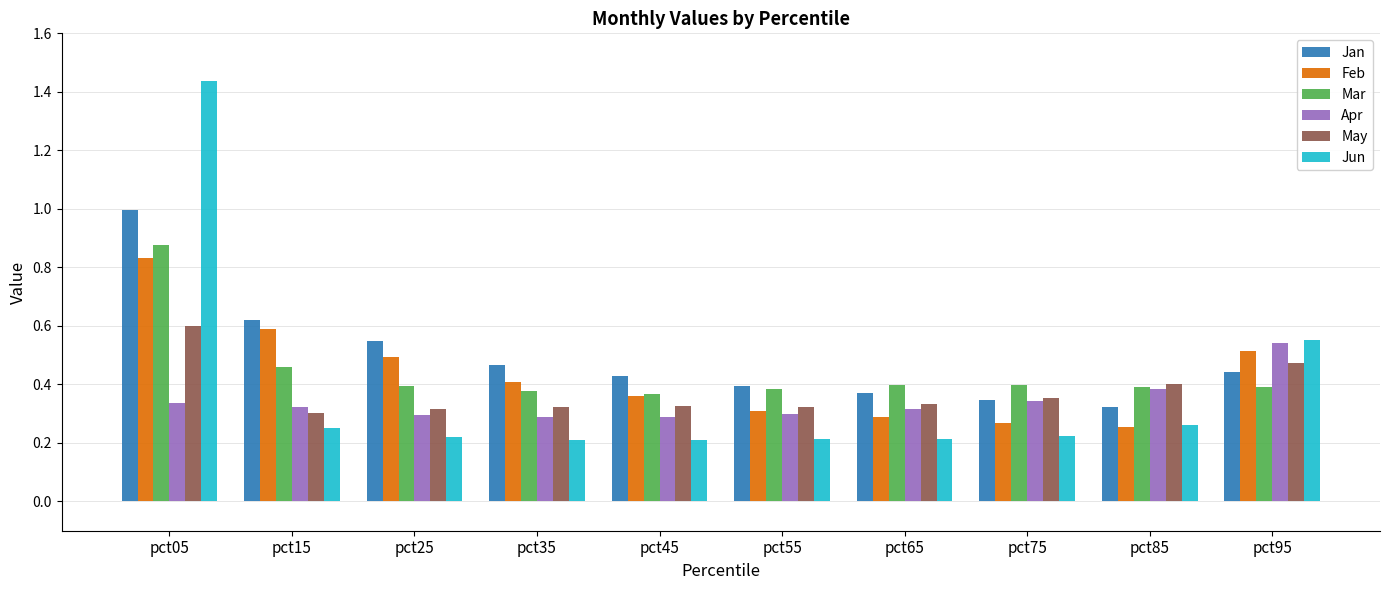

How many groups of bars are there?

10